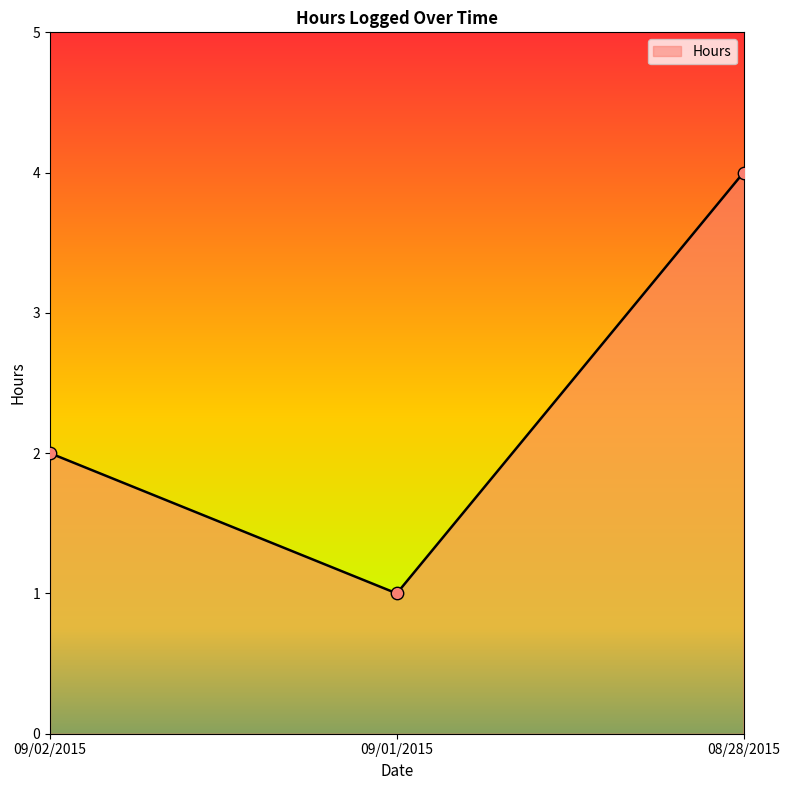

Which has a higher value, 09/01/2015 or 08/28/2015?

08/28/2015